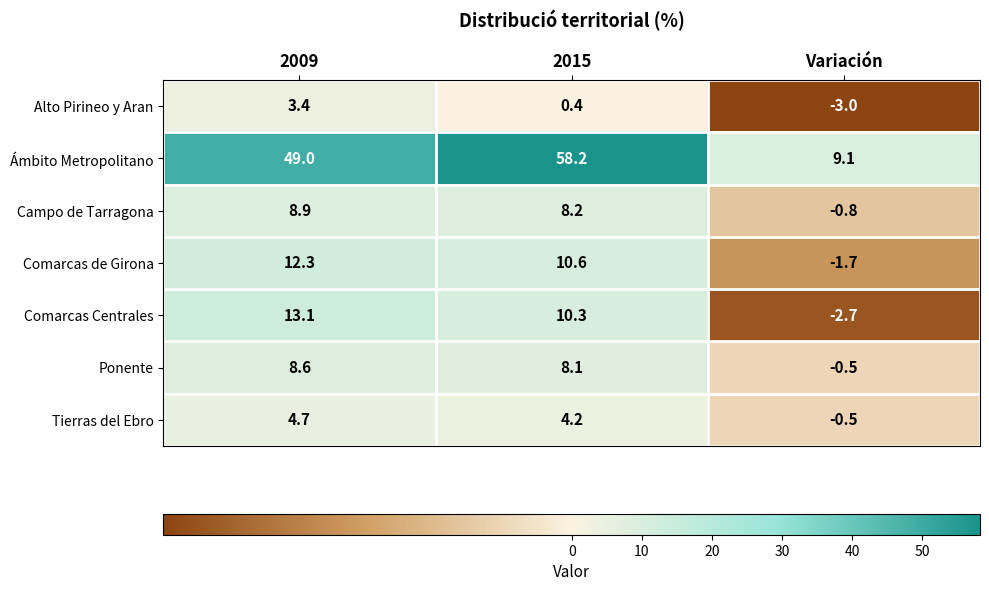

True or false: Ponente has a value of 8.6 at 2009.

True